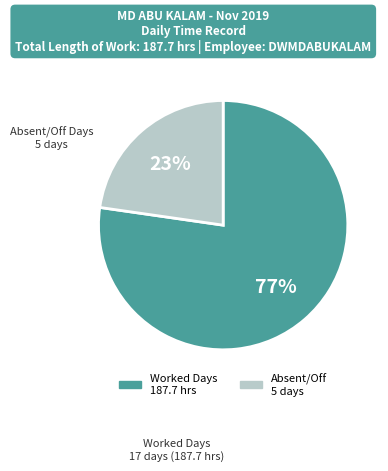

How many slices are in this pie chart?

2